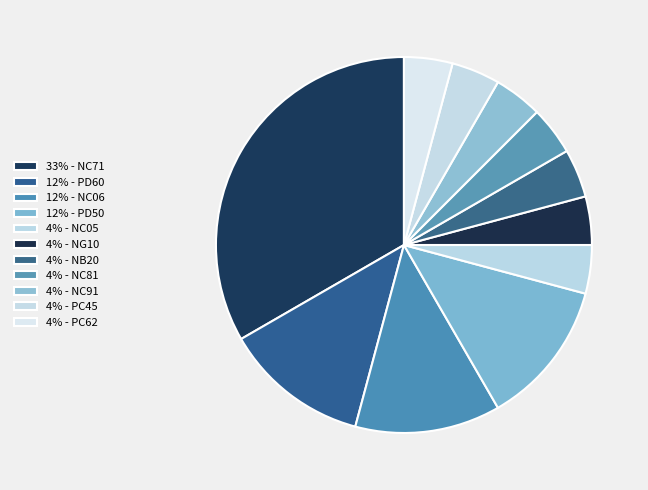

How many segments does this pie chart have?

11